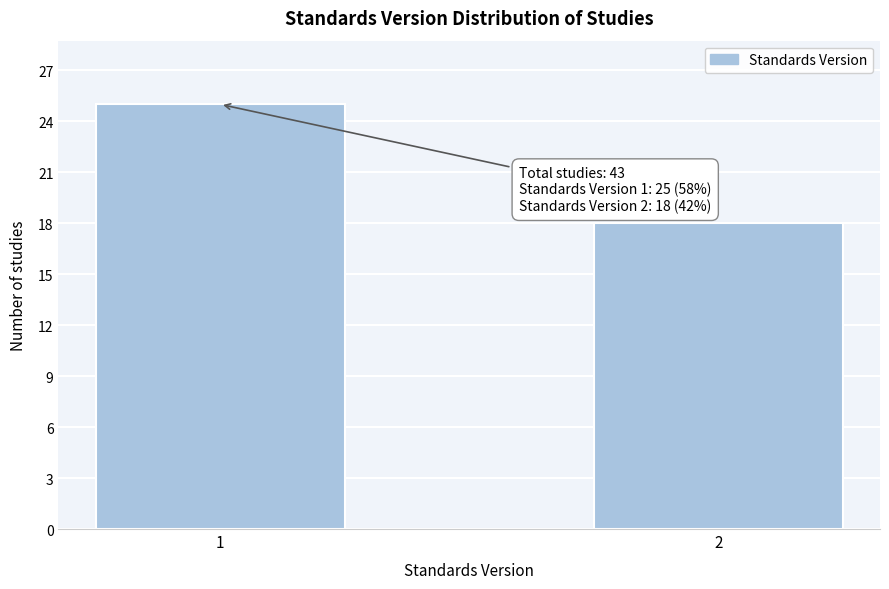

Reading left to right, what are all the values shown in this chart?

1=25	2=18